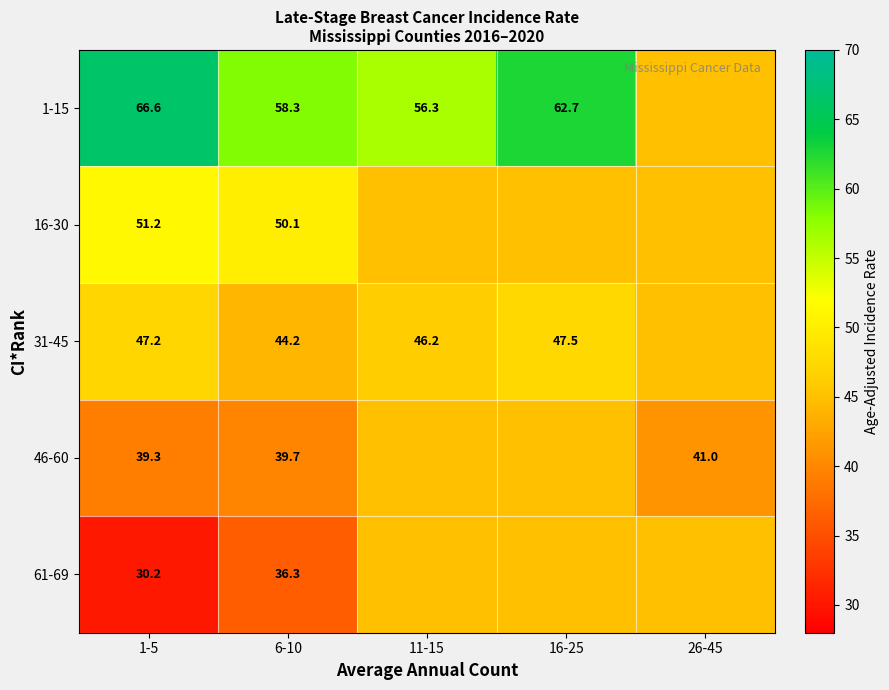

What is the spread (max minus min) of values at 6-10?

22.0